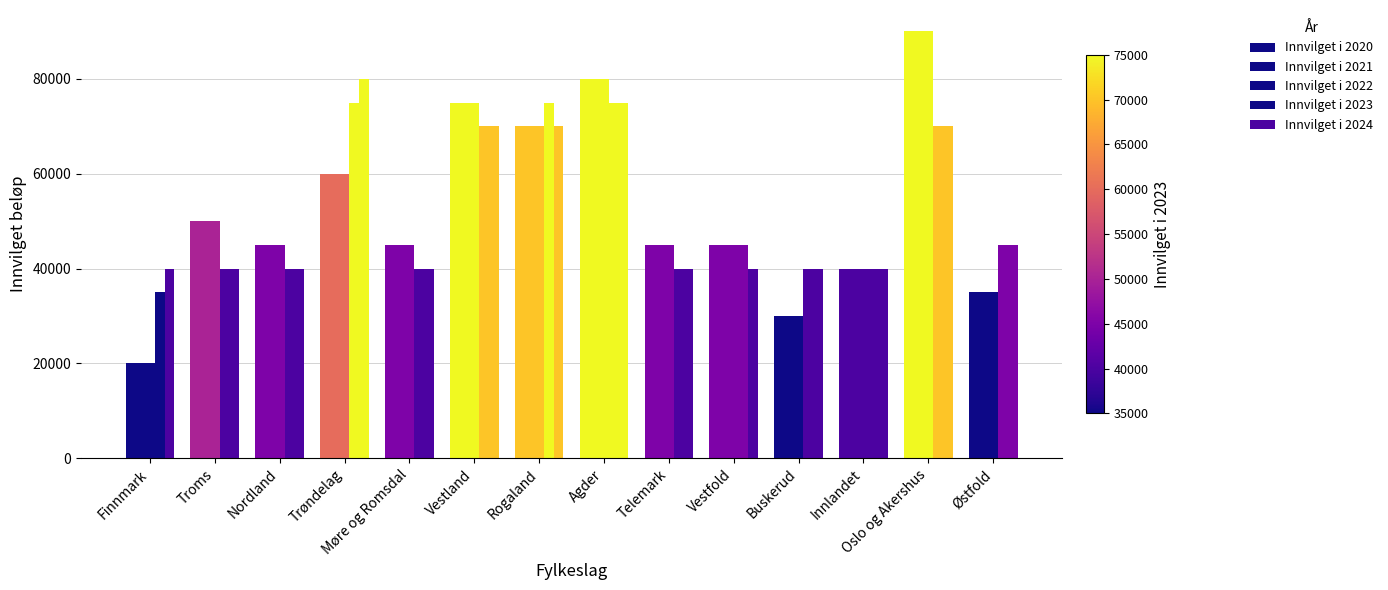

How many bars are there in total?

70